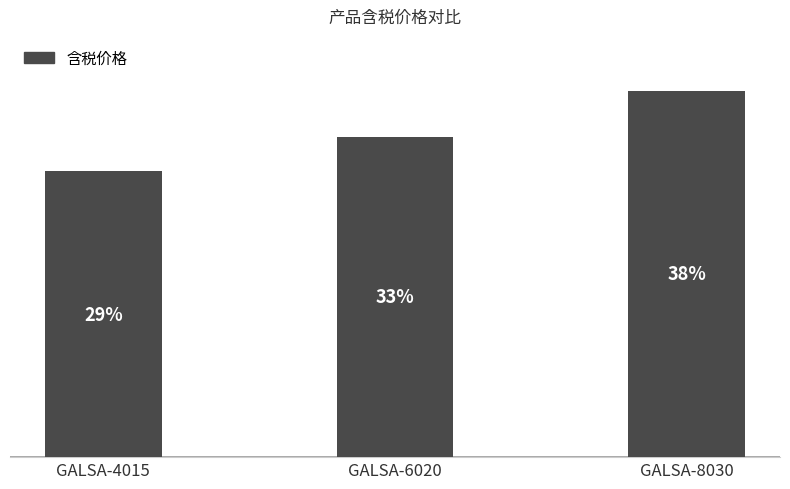

List the labels in order of value, smallest first.

GALSA-4015, GALSA-6020, GALSA-8030